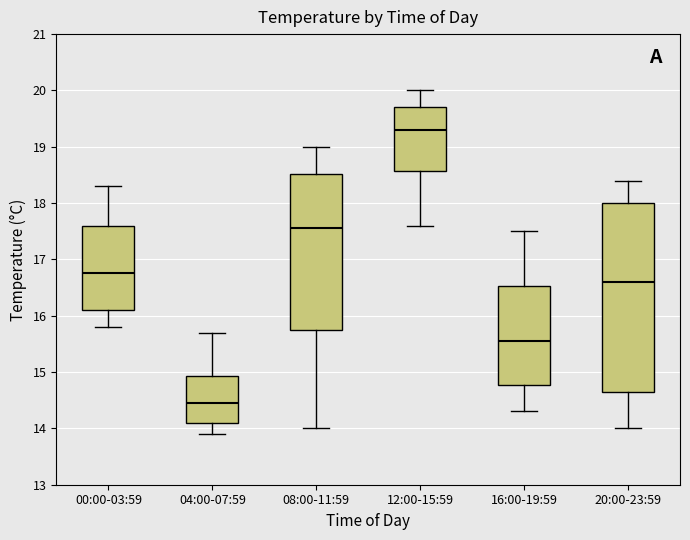

Comparing the boxes themselves (not the whiskers), which one is the tallest?

20:00-23:59